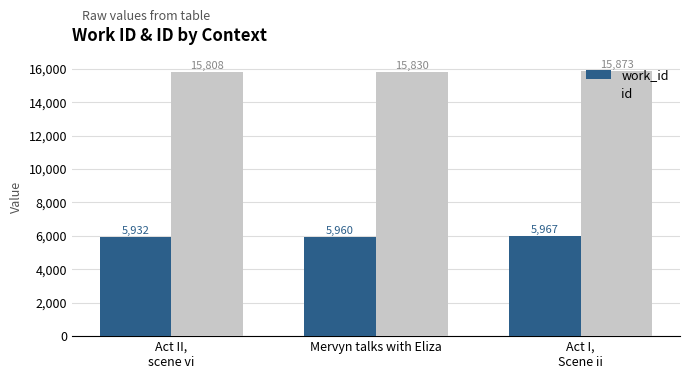

The id series shows 6852 at Mervyn talks with Eliza. True or false?

False